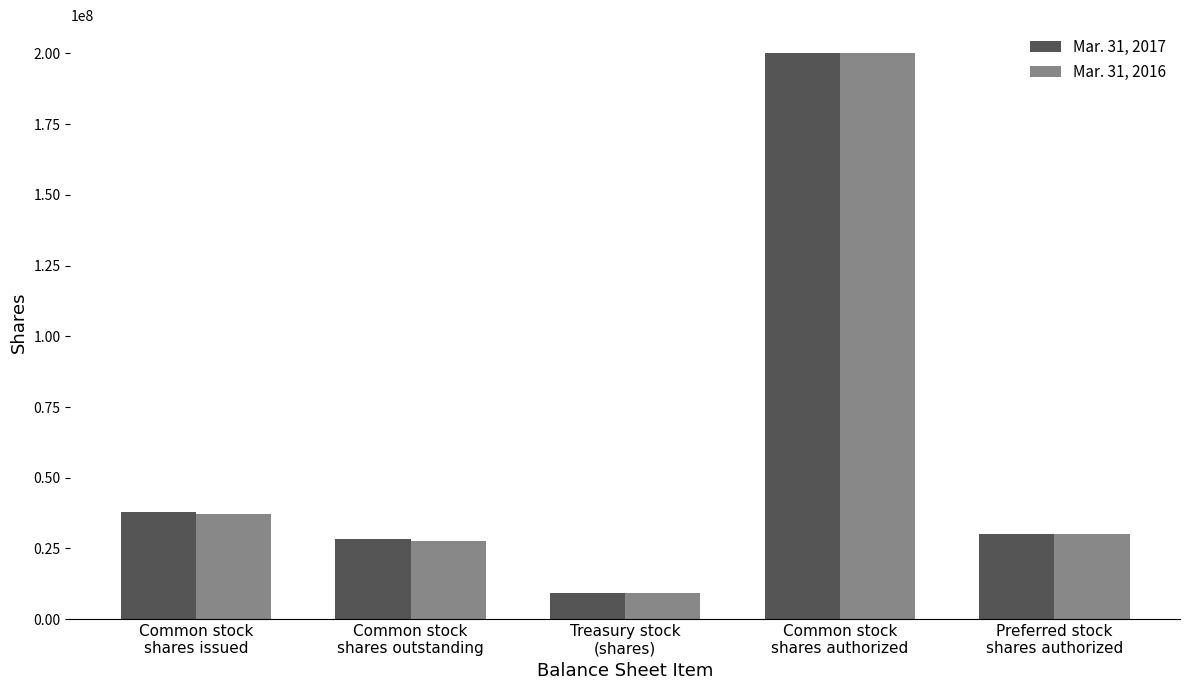

Where does the Mar. 31, 2017 series first go above 30000000?

Common stock
shares issued